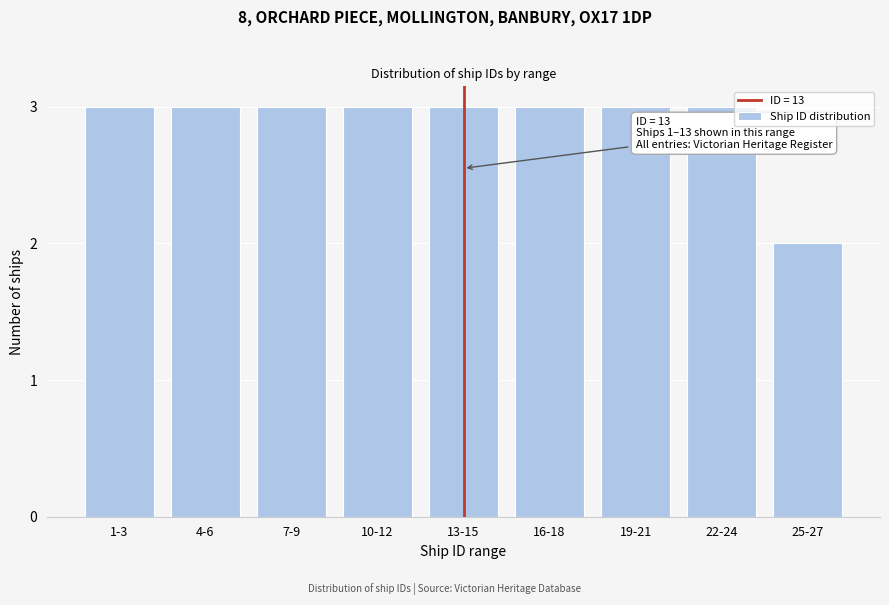

Reading left to right, extract all data points from this chart.

1-3=3	4-6=3	7-9=3	10-12=3	13-15=3	16-18=3	19-21=3	22-24=3	25-27=2